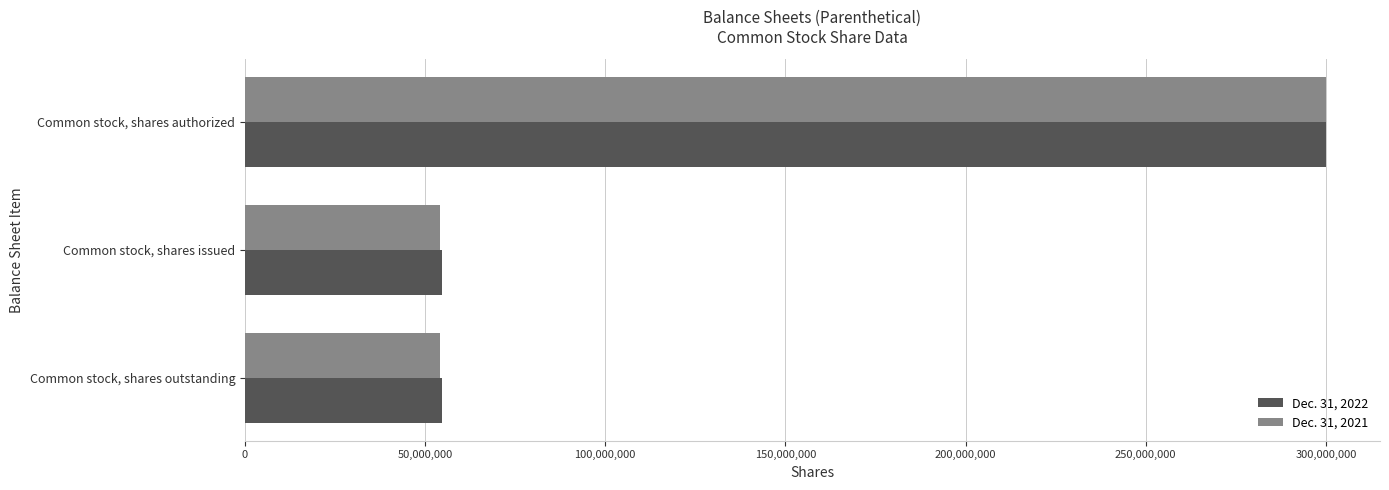

What is the minimum value shown in the chart?

54244996